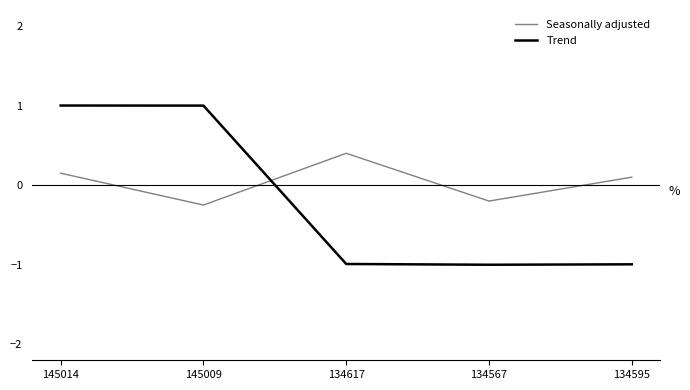

How many interior local peaks does the Seasonally adjusted series have?

1